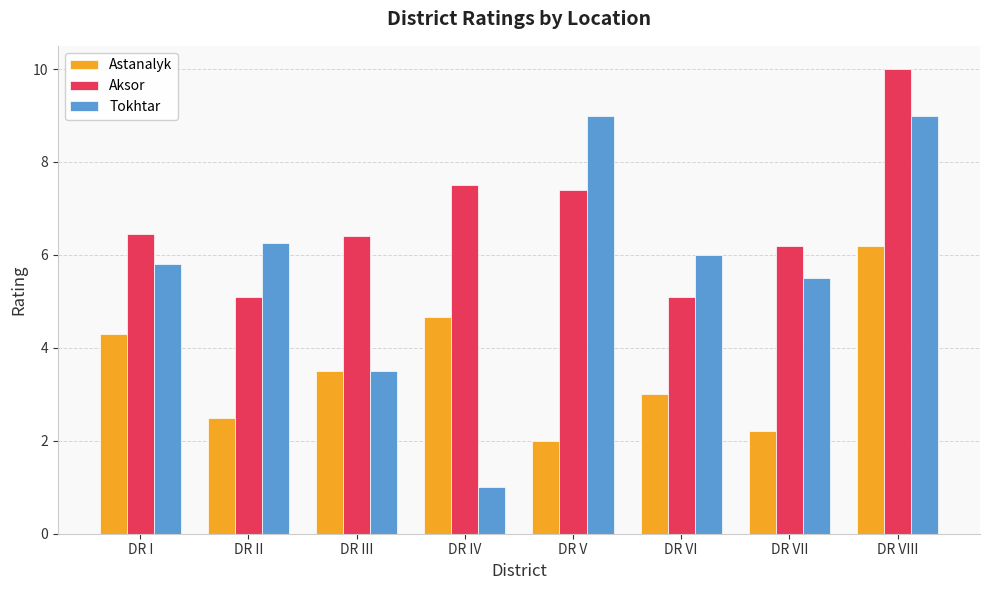

Rank the series by their maximum value, from highest to lowest.

Aksor, Tokhtar, Astanalyk